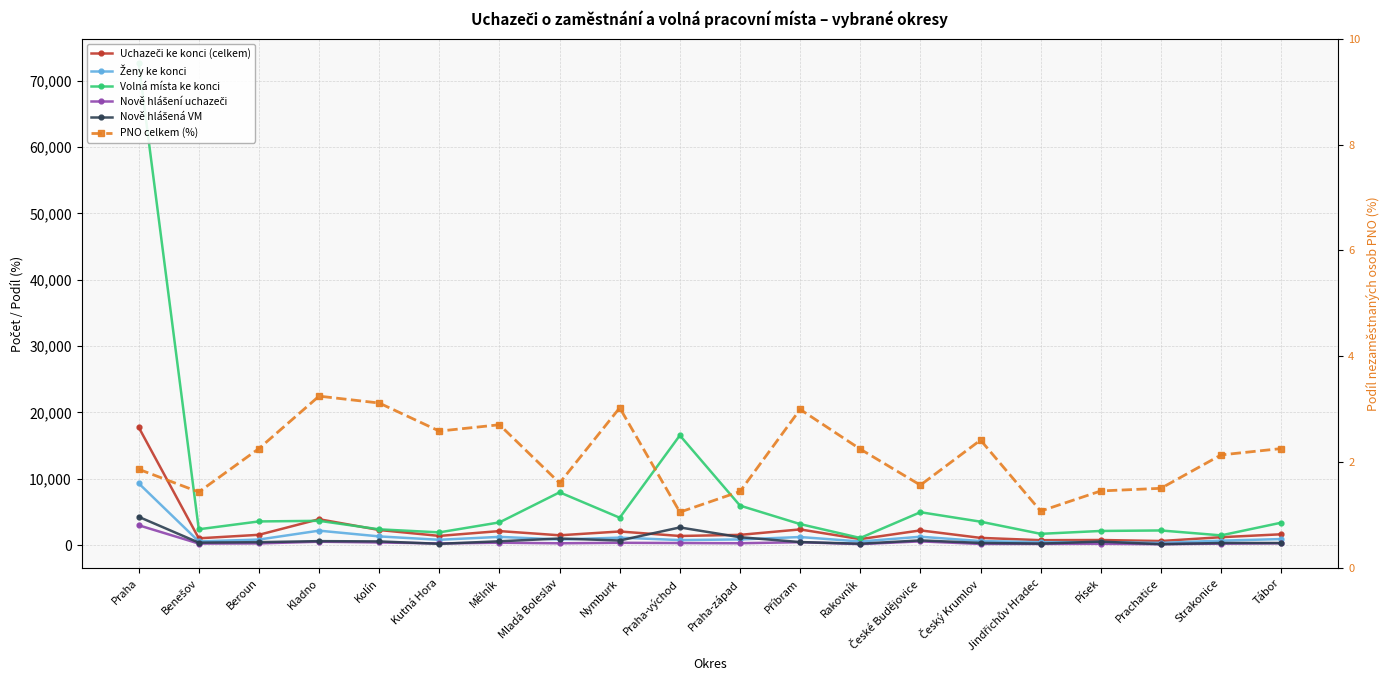

What is the spread (max minus min) of values at Mělník?

3418.3